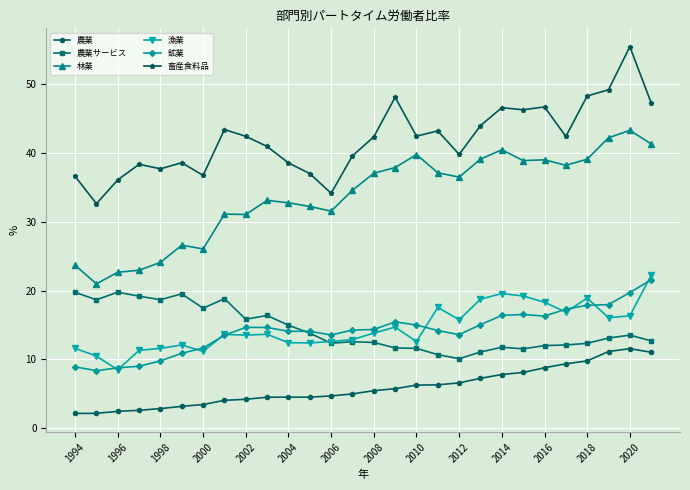

What are all the series names shown in the legend?

農業, 農業サービス, 林業, 漁業, 鉱業, 畜産食料品